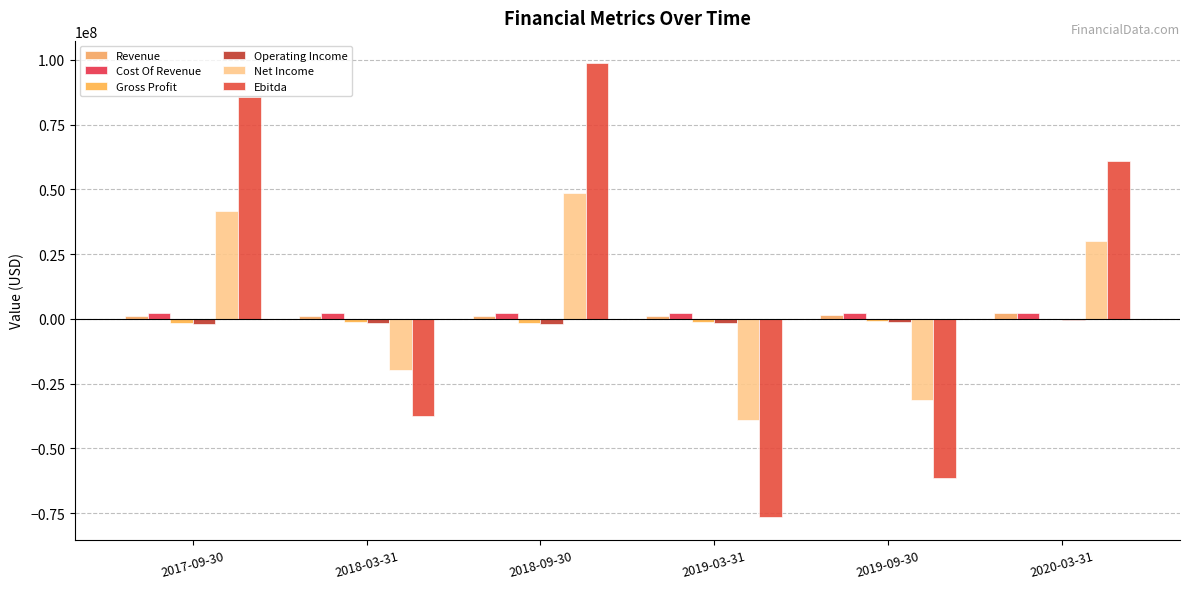

How many distinct data groups are displayed?

6